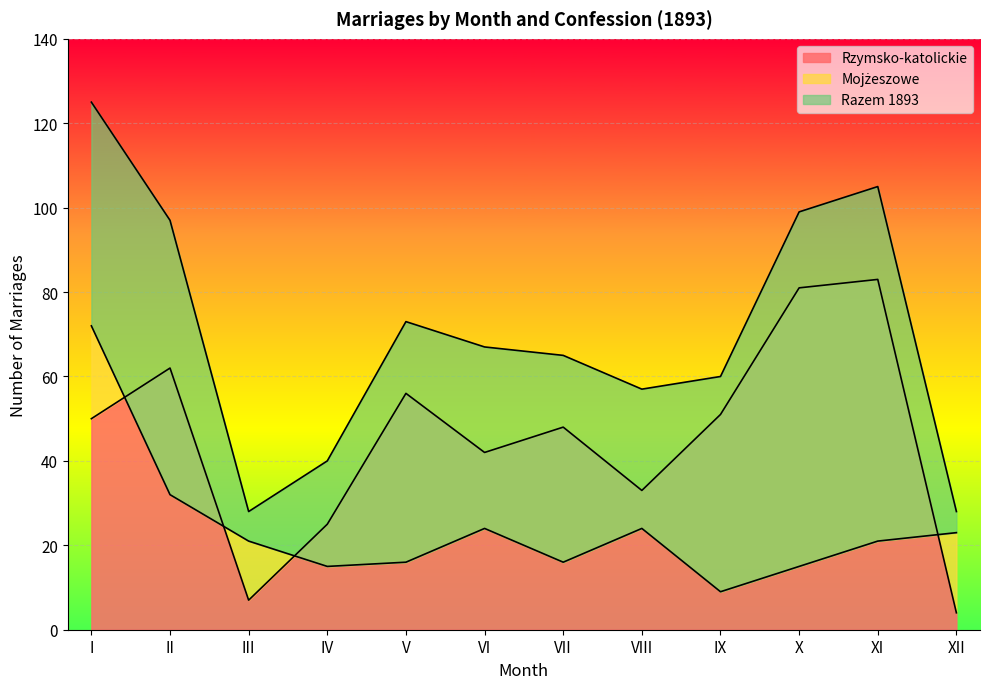

True or false: Mojżeszowe has a value of 8 at IV.

False